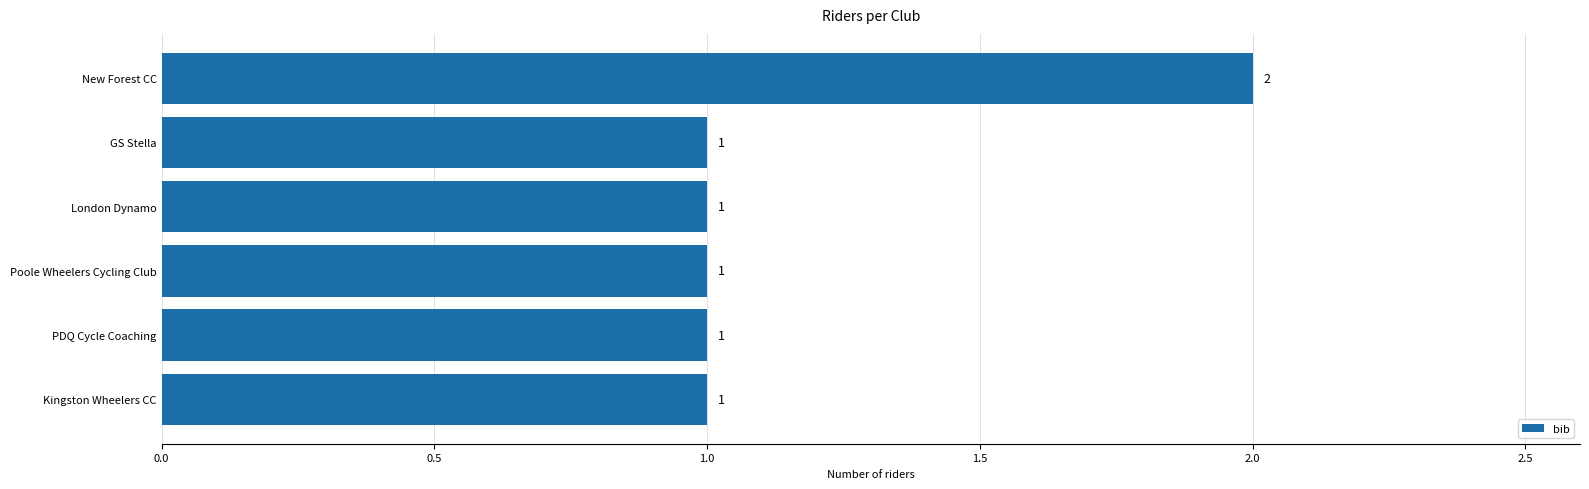

Are the bars grouped side by side (vs. stacked)?

No